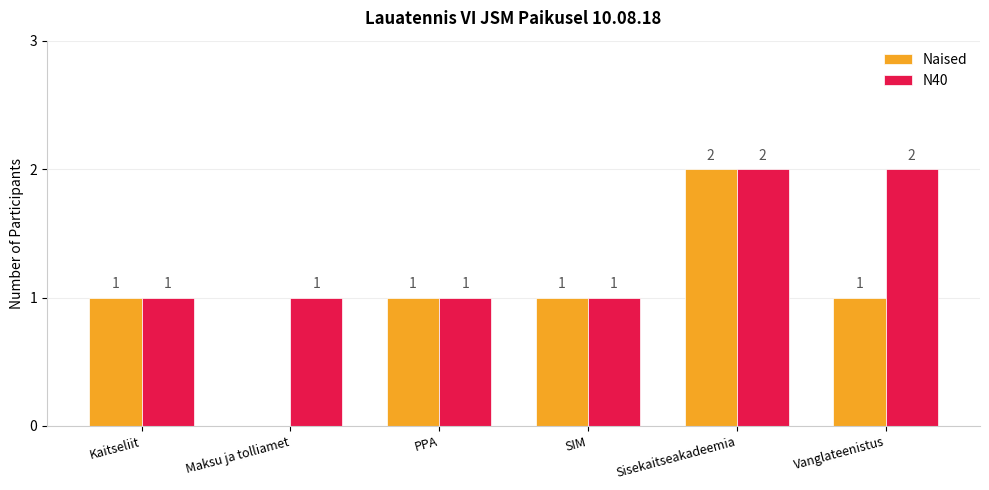

Reading left to right, extract all data points from this chart.

Naised: Kaitseliit=1	Maksu ja tolliamet=0	PPA=1	SIM=1	Sisekaitseakadeemia=2	Vanglateenistus=1
N40: Kaitseliit=1	Maksu ja tolliamet=1	PPA=1	SIM=1	Sisekaitseakadeemia=2	Vanglateenistus=2